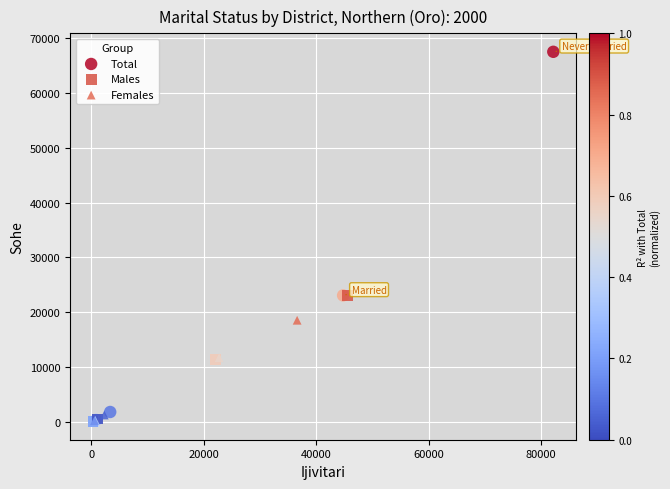

Which series has the largest Y range (max minus min)?

Total